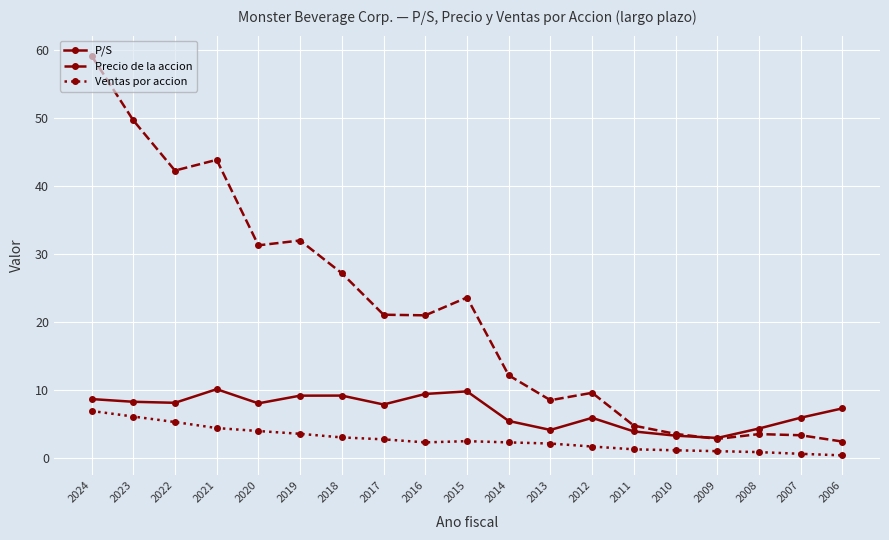

In Precio de la accion, how many points are lower than both neighbors (excluding endpoints)?

5